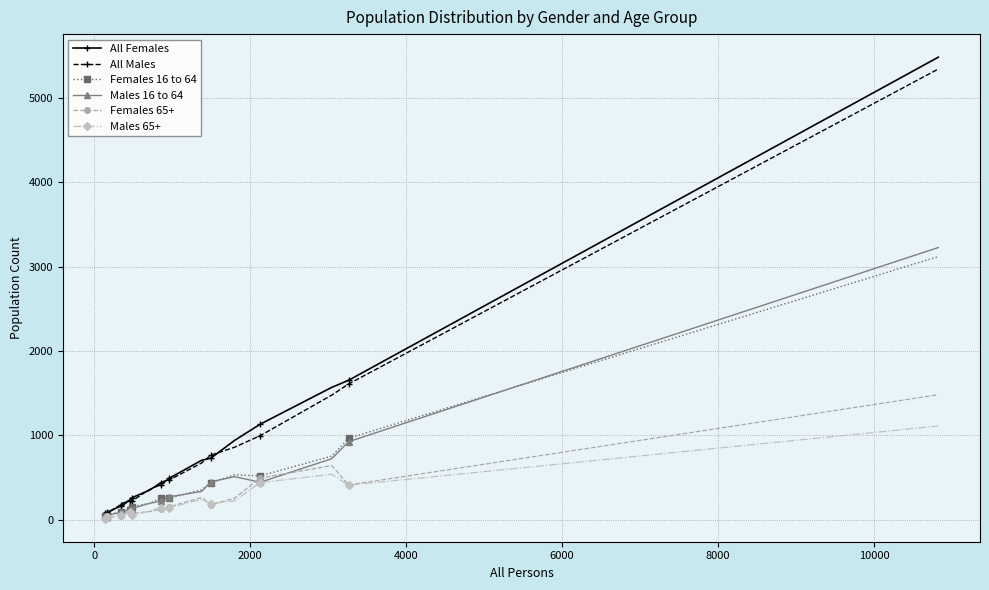

Which series has the largest range (max minus min)?

All Females